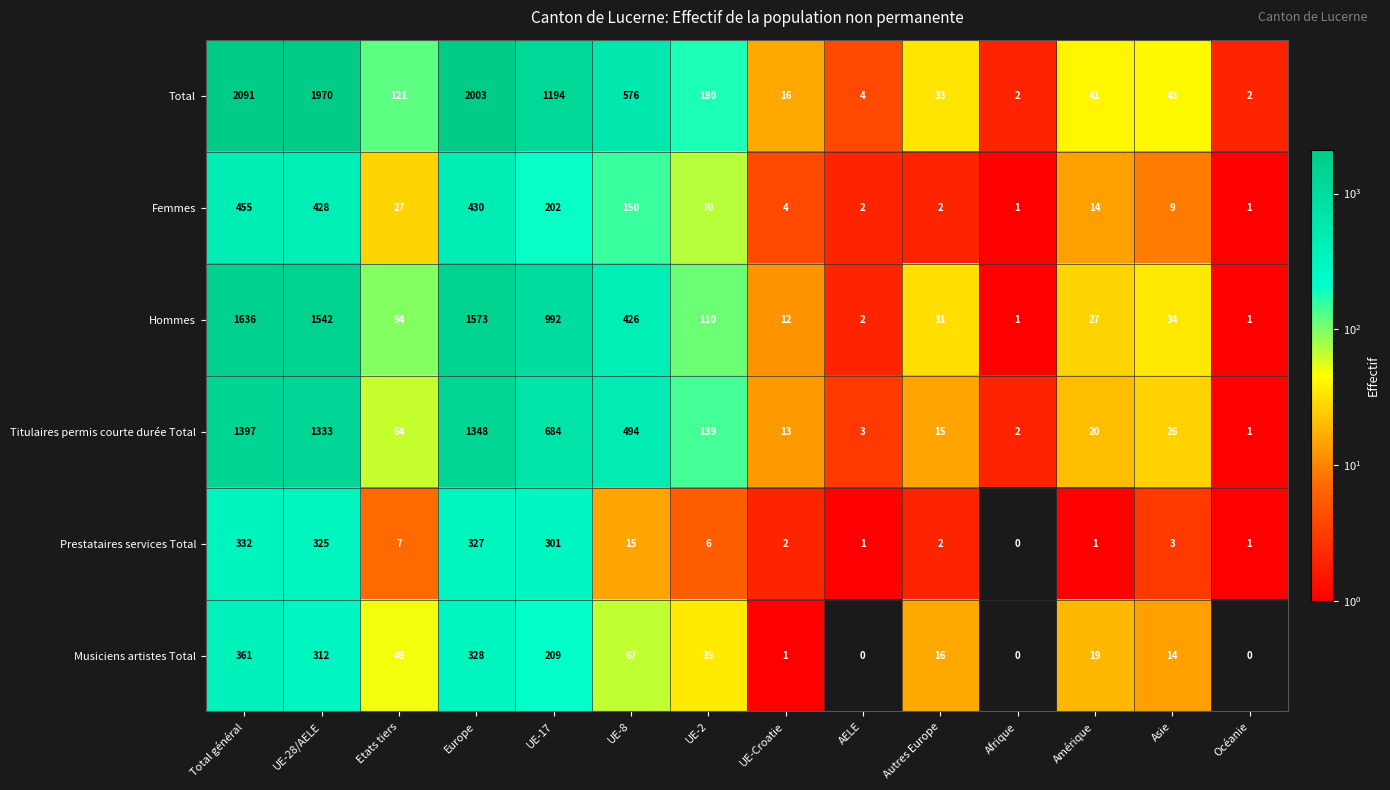

What is the greatest value displayed?

2091